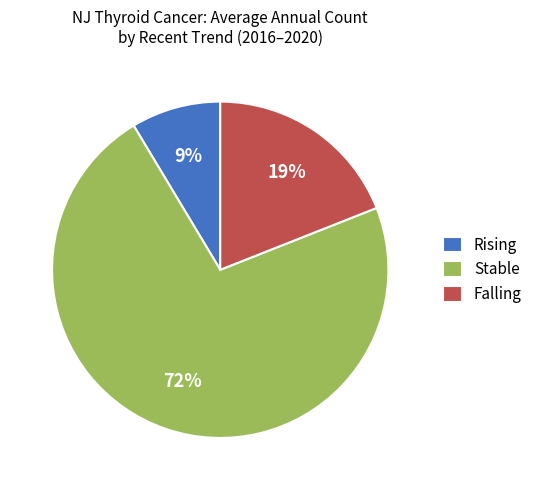

Is there a majority slice in this chart?

Yes